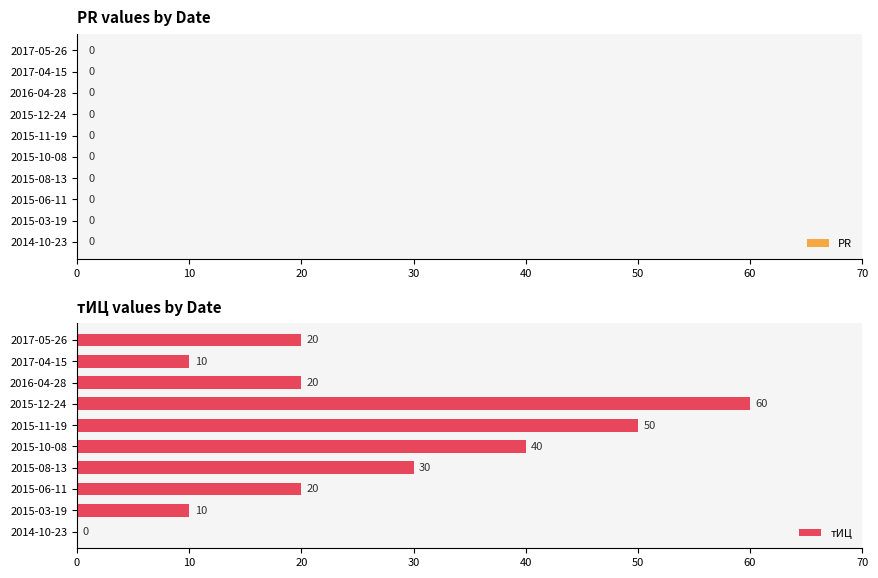

Approximately how many times larger is the value at 2015-03-19 compared to 2017-05-26?

0.5